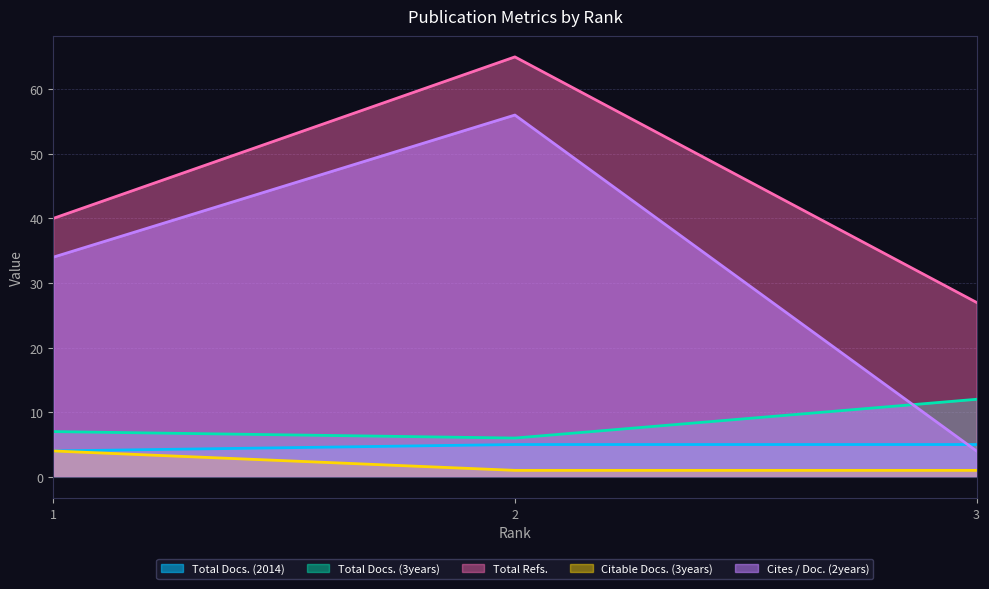

What is the difference between the maximum and second lowest values in the Total Refs. series?

25